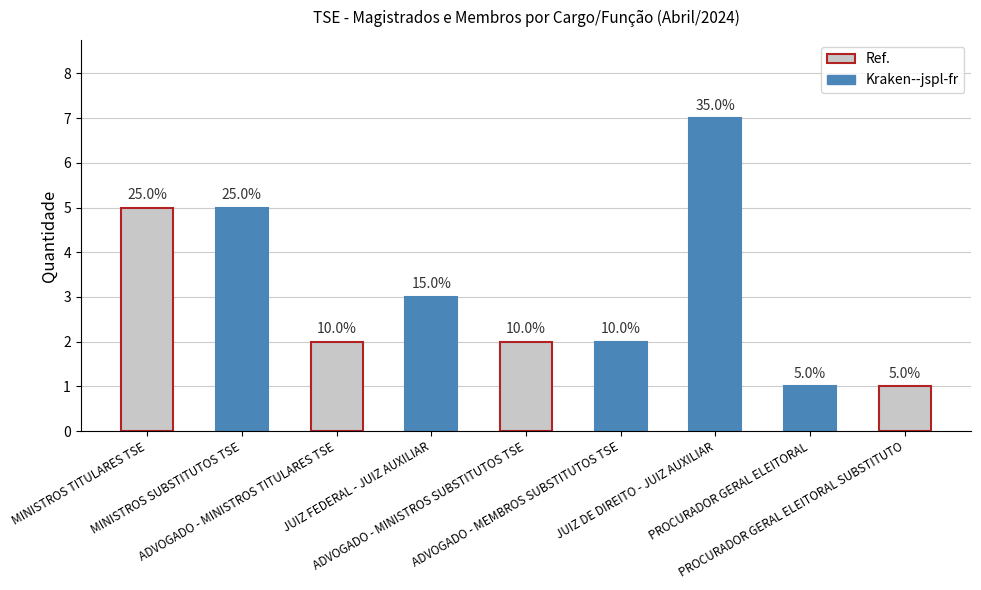

What is the greatest value displayed?

7